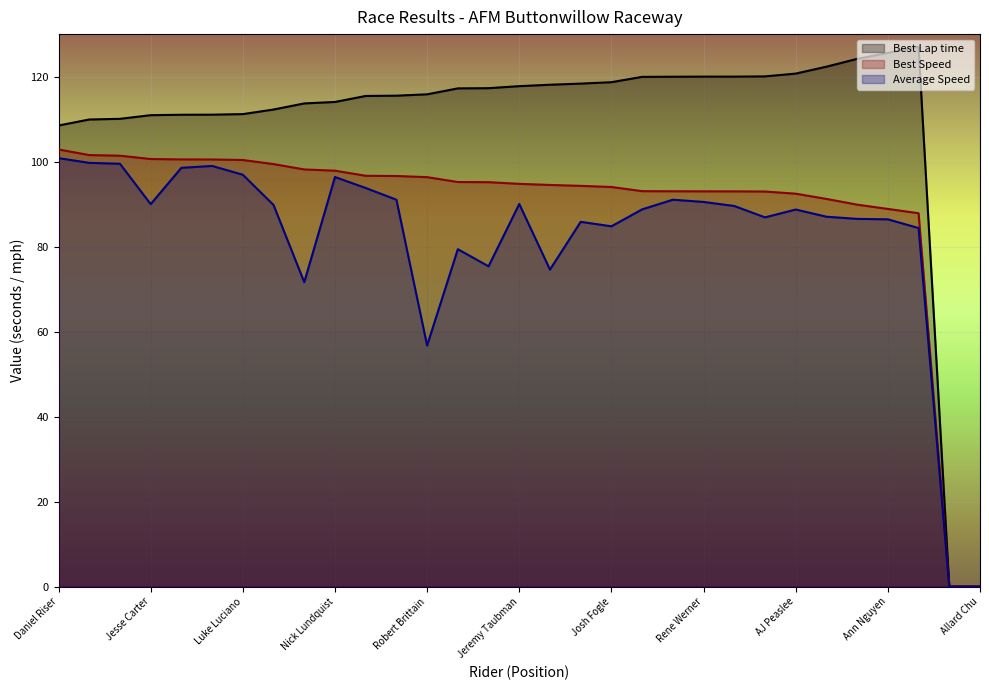

The Best Speed series shows 102.9 at Daniel Riser. True or false?

True